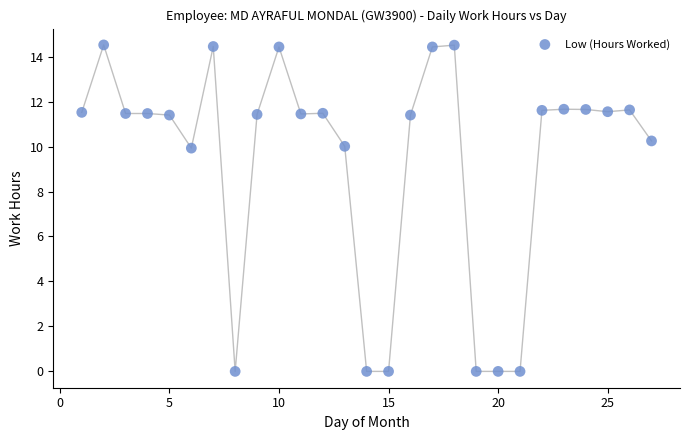

What is the range of X values (max minus min)?

26.0